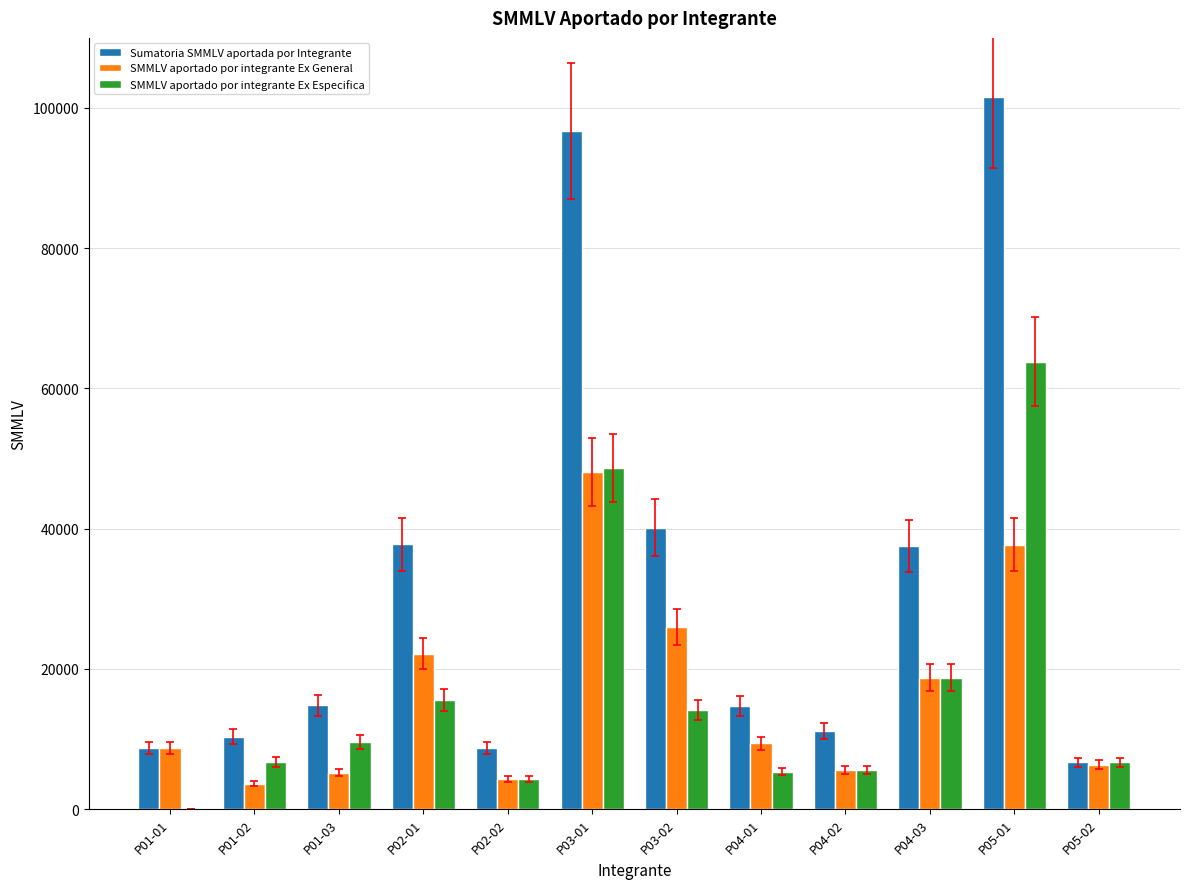

What is the sum of the SMMLV aportado por integrante Ex Especifica values at P05-01 and P04-02?

69398.4